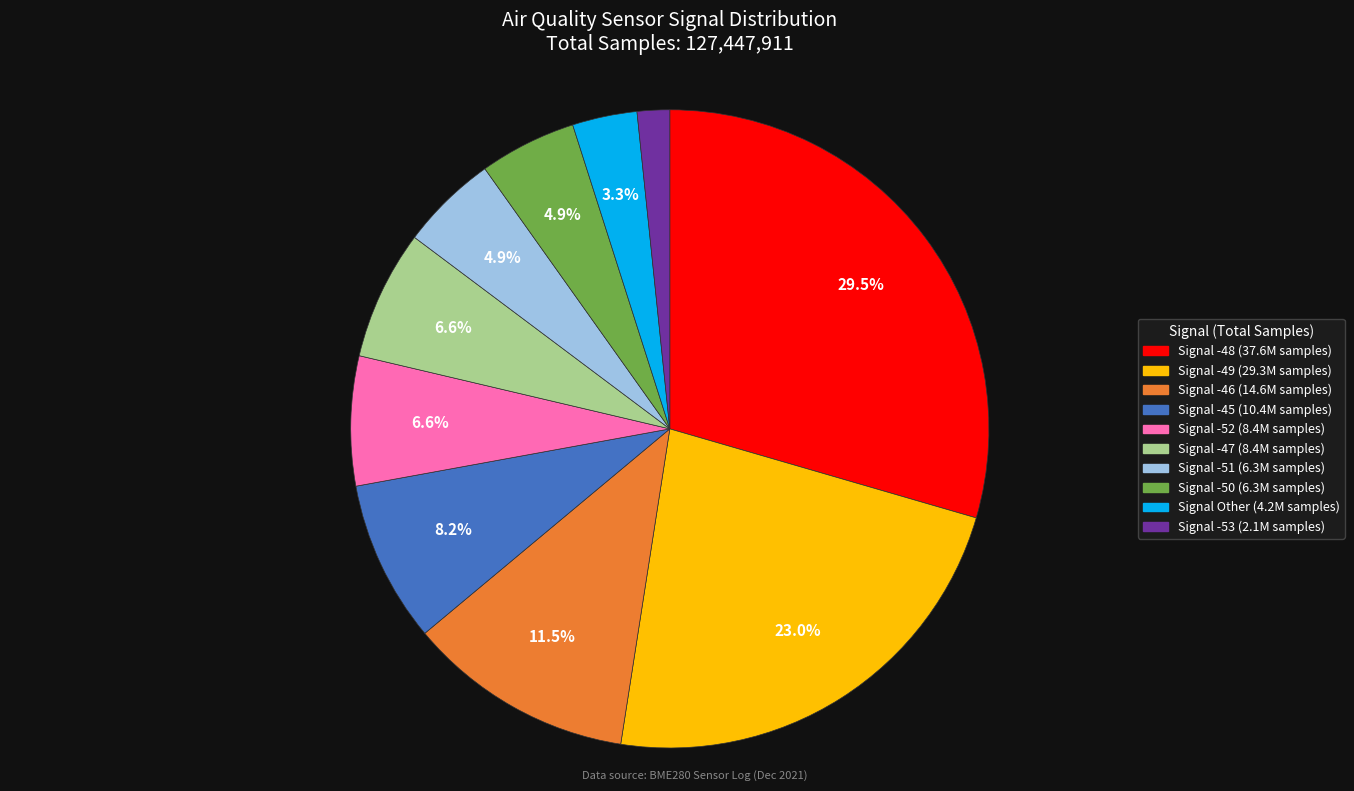

Is there any slice that represents more than half of the pie?

No